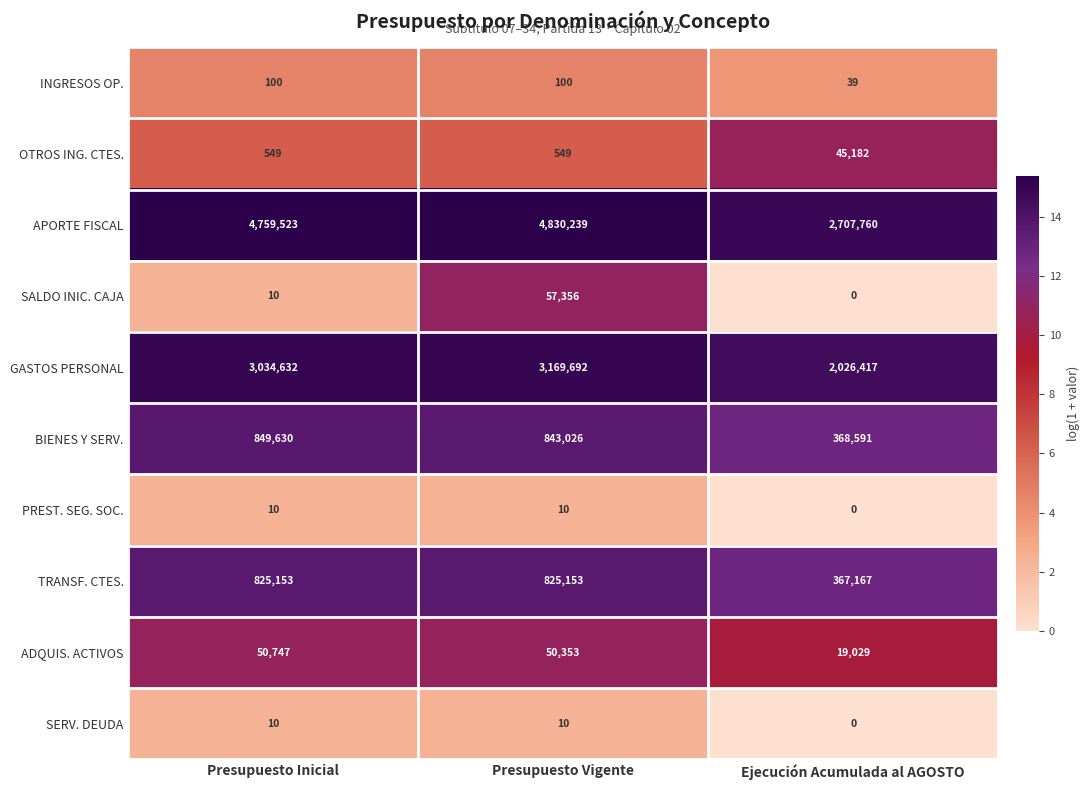

What is the lowest value of the OTROS ING. CTES. series?

549